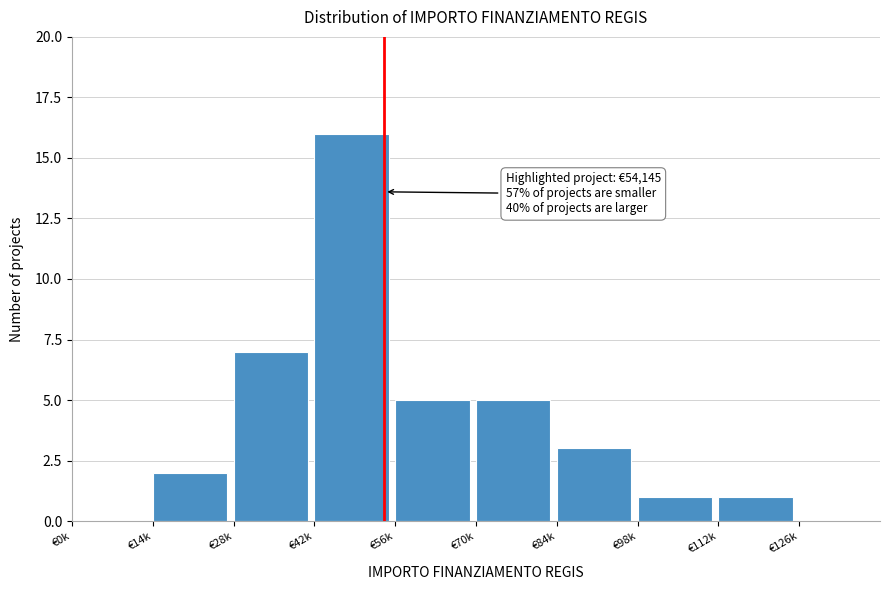

Reading right to left, extract all data points from this chart.

€126k=0	€112k=1	€98k=1	€84k=3	€70k=5	€56k=5	€42k=16	€28k=7	€14k=2	€0k=0